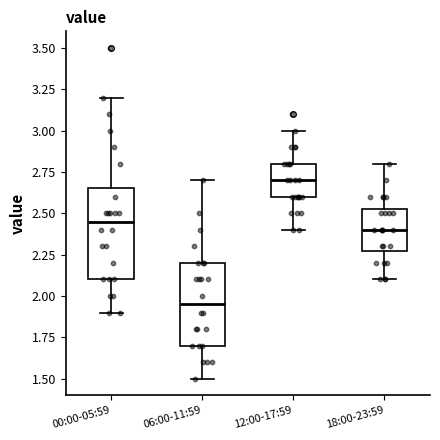

Where is the lower edge of the box for 12:00-17:59 on the y-axis? The values are not printed on the chart, so give them approximately, as read against the axis.

2.60